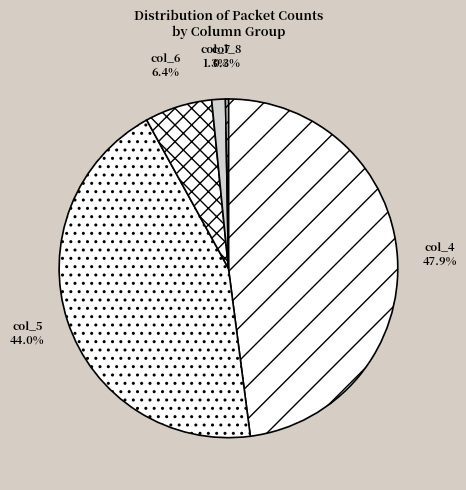

Which slice is the smallest?

col_8